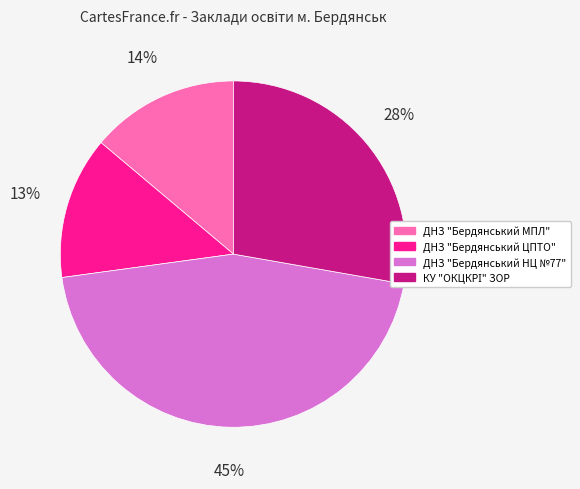

To the nearest percent, what percentage of the pie is ДНЗ "Бердянський МПЛ"?

14%